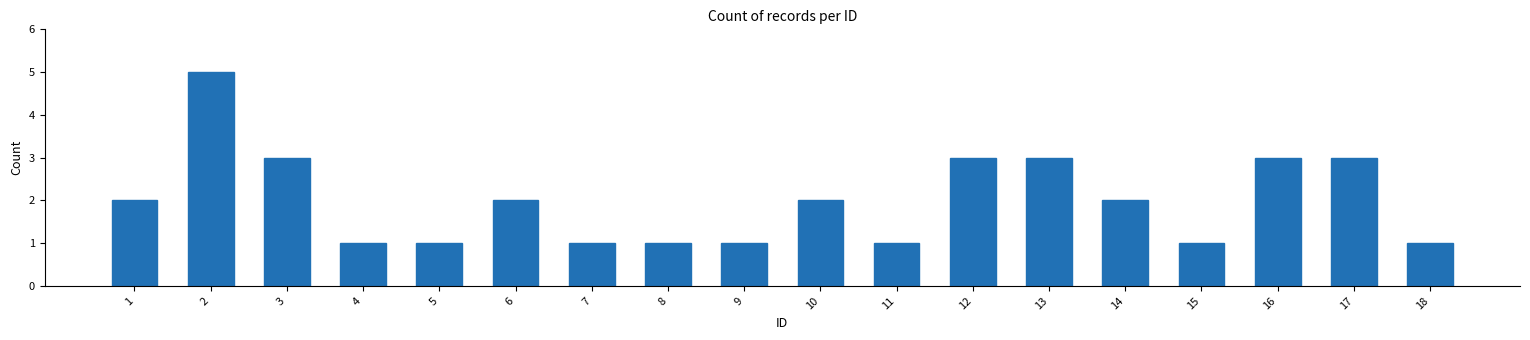

Reading right to left, extract all data points from this chart.

18=1	17=3	16=3	15=1	14=2	13=3	12=3	11=1	10=2	9=1	8=1	7=1	6=2	5=1	4=1	3=3	2=5	1=2